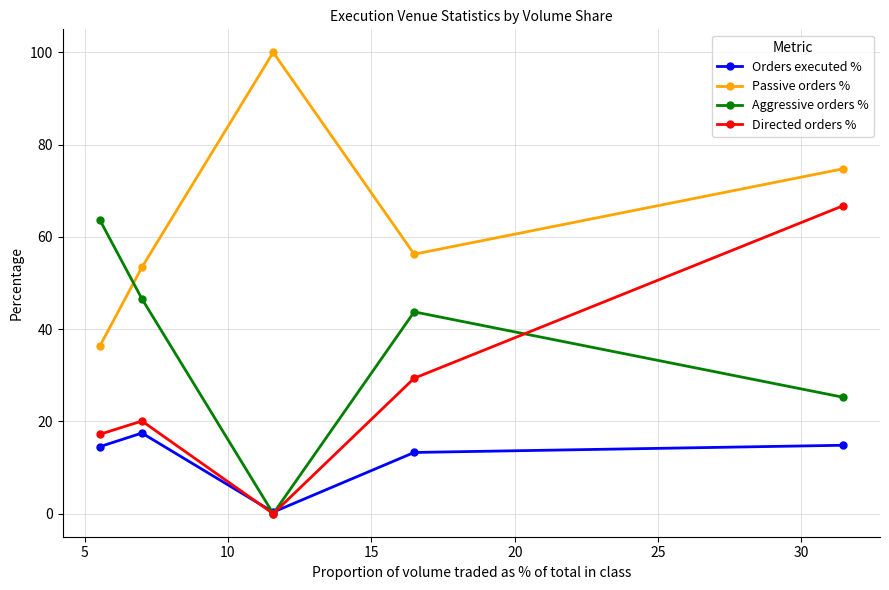

Does the chart have visible grid lines?

Yes